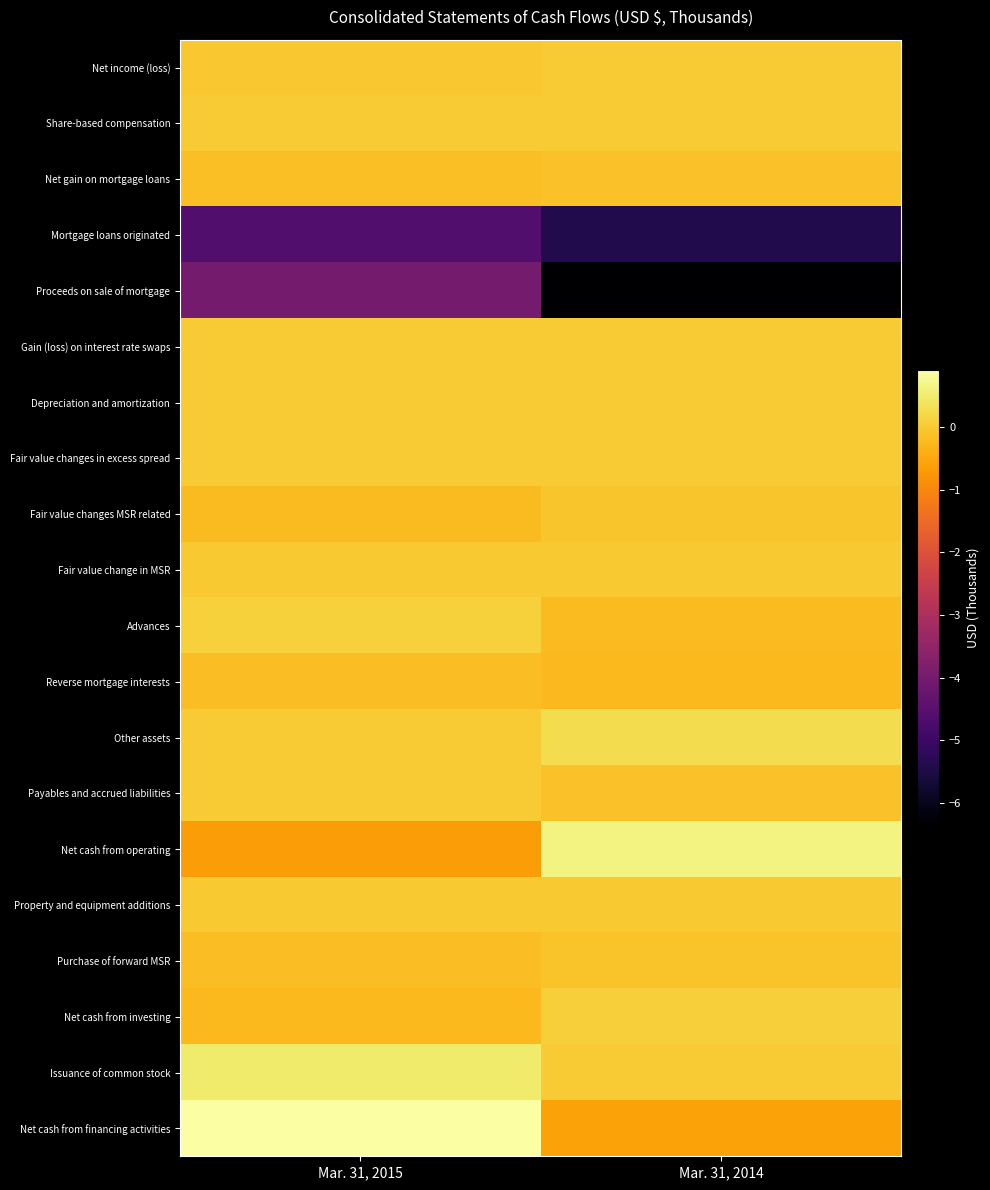

Which series has the widest spread of values?

Proceeds on sale of mortgage